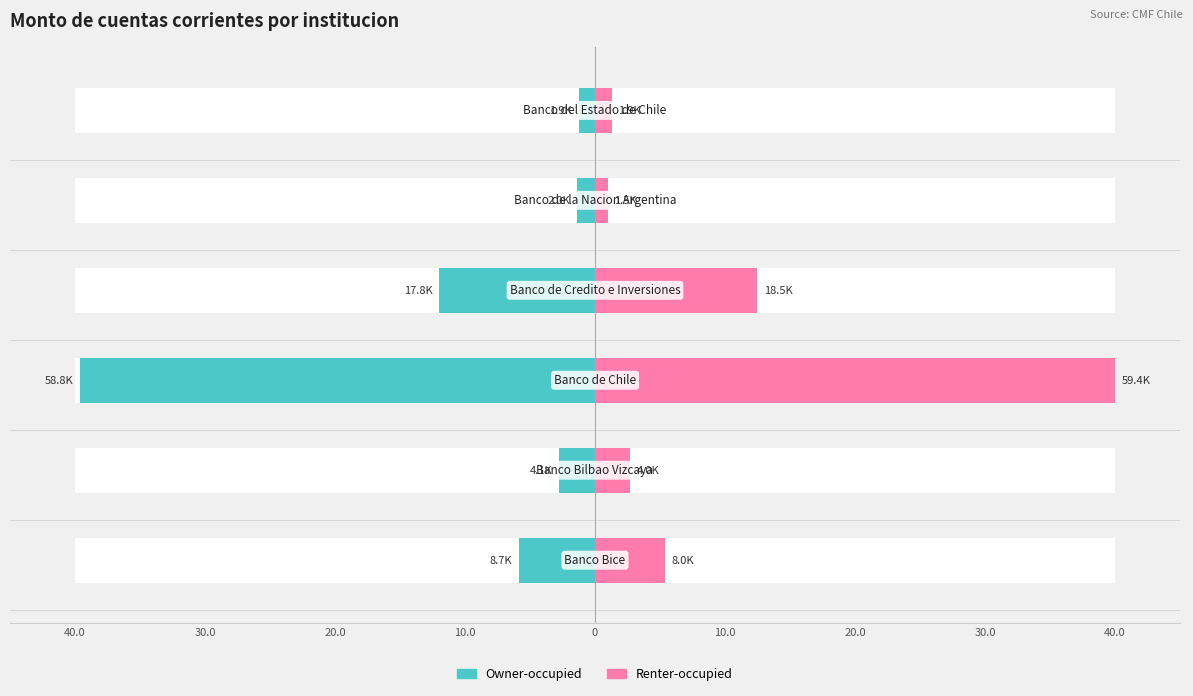

Does the chart contain stacked bars?

No